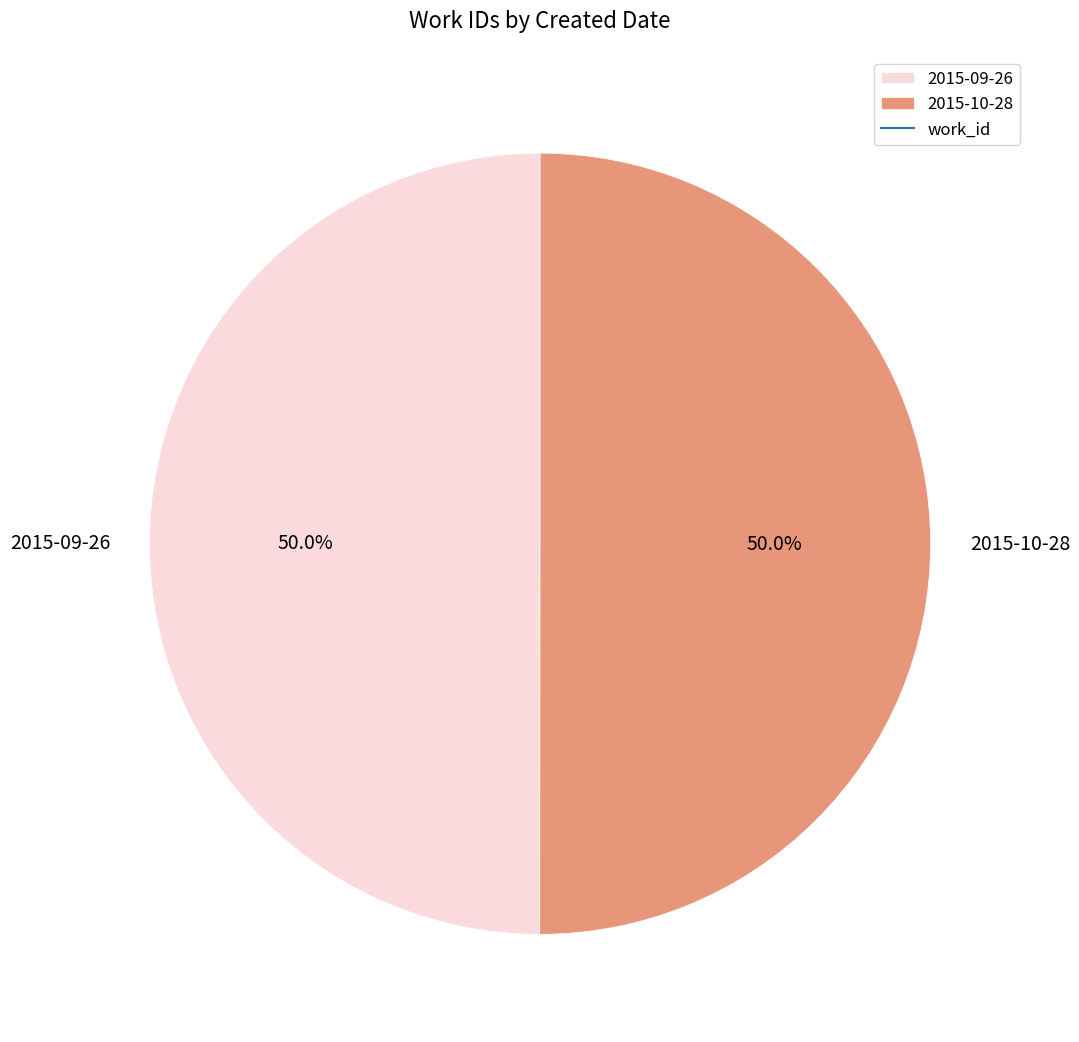

Count the number of slices in the pie.

2